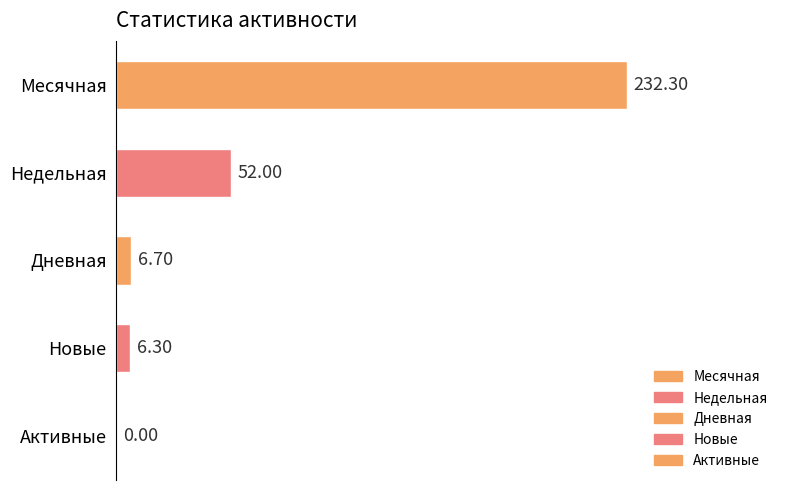

How many series are shown in this chart?

1